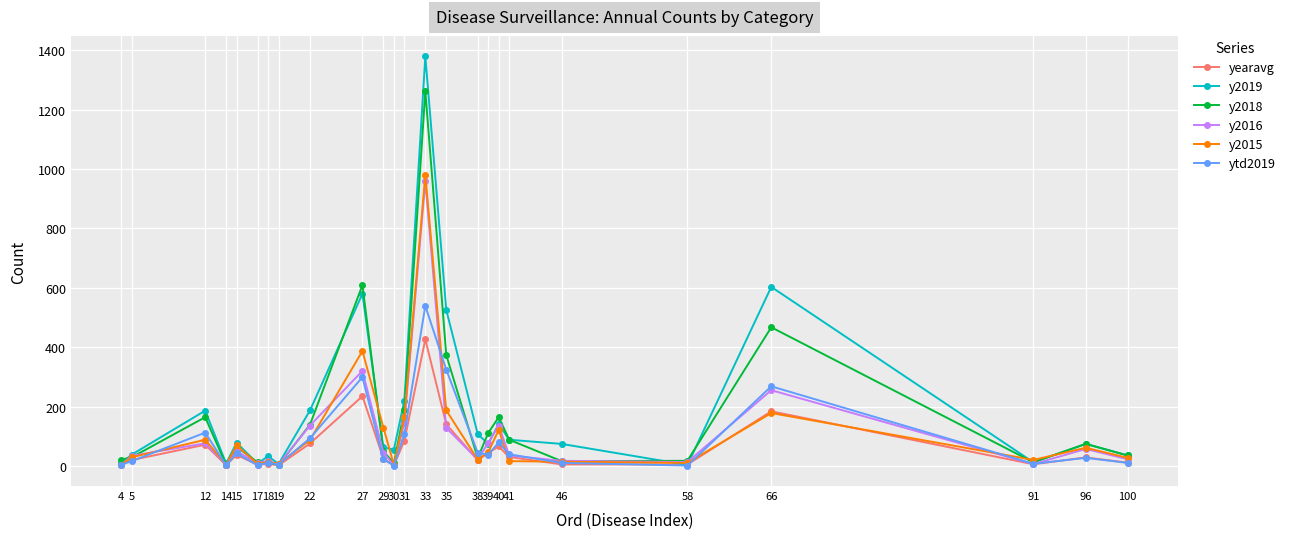

True or false: y2018 has more than 1 interior local peaks.

True